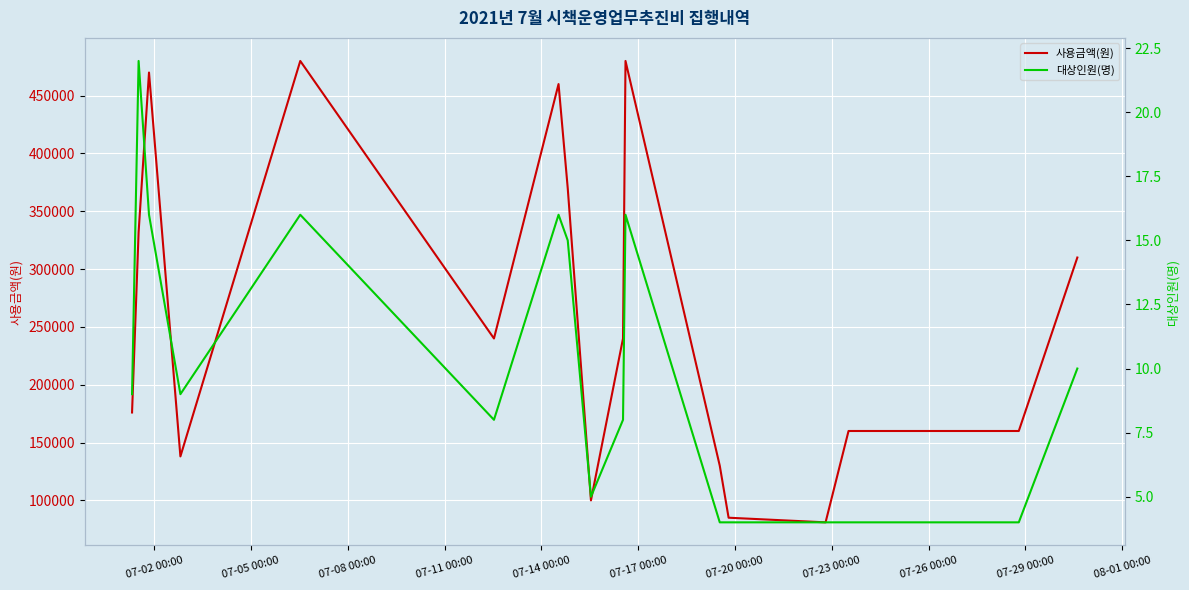

Rank the series by their average value, from highest to lowest.

사용금액(원), 대상인원(명)